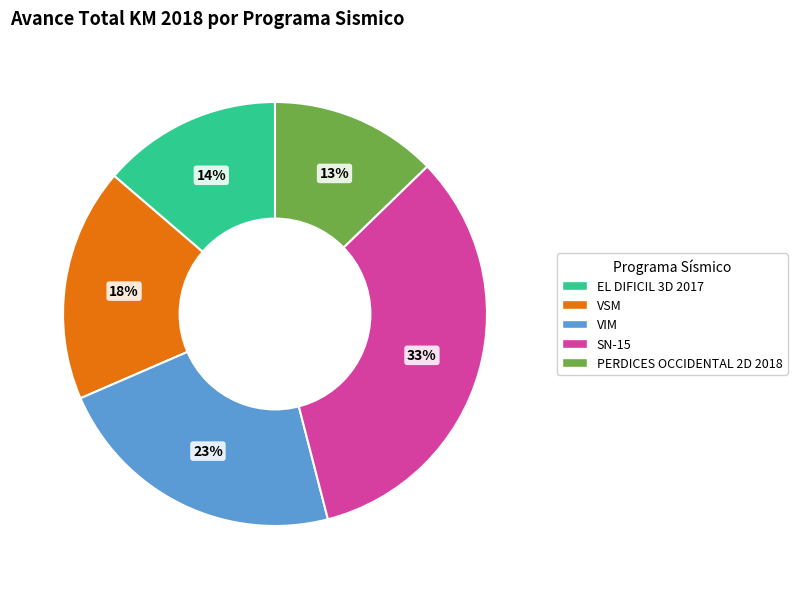

What percentage is the PERDICES OCCIDENTAL 2D 2018 slice, to the nearest percent?

13%